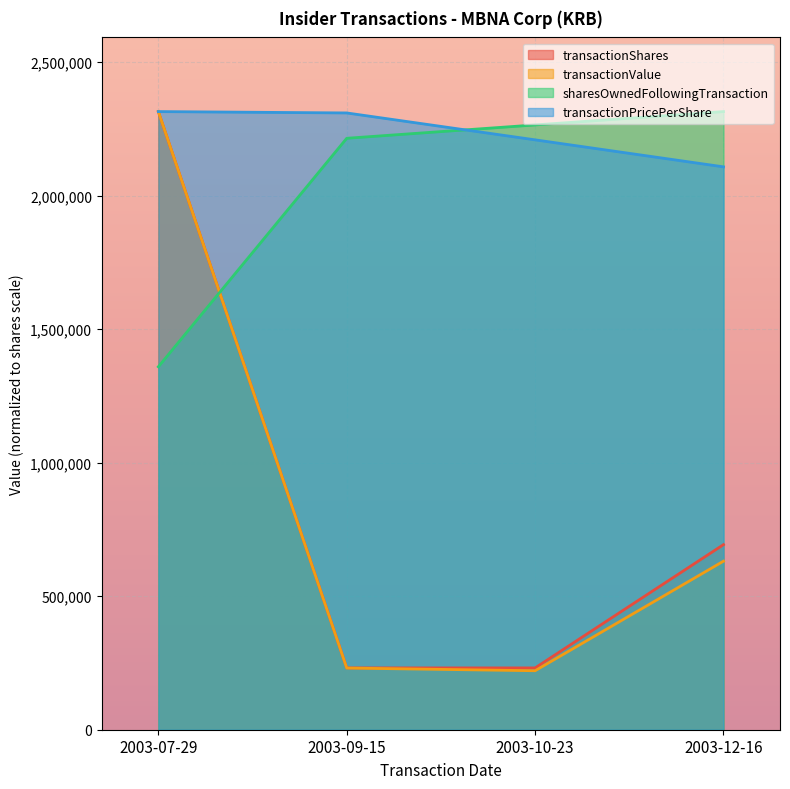

Reading left to right, list all the values displayed in this chart.

transactionShares: 2315372.0	231537.2	231537.2	693277.9
transactionValue: 2315372.0	231028.2	220950.3	631295.6
sharesOwnedFollowingTransaction: 1359461.0	2215372.0	2265372.0	2315372.0
transactionPricePerShare: 2315372.0	2310281.9	2209502.9	2108367.0